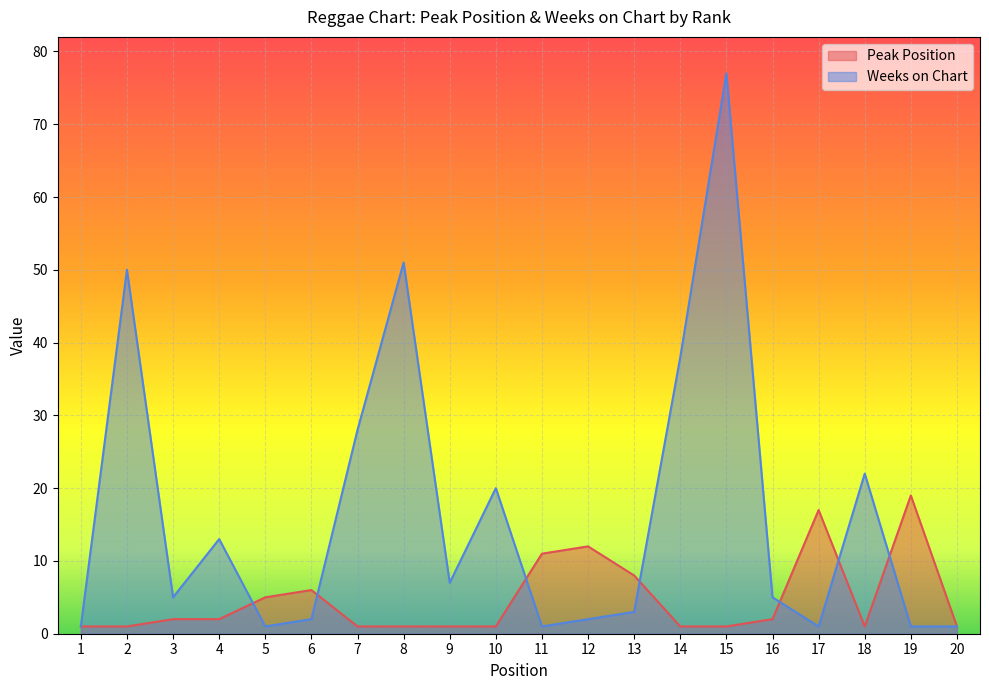

At which category is the sum across all series the highest?

15